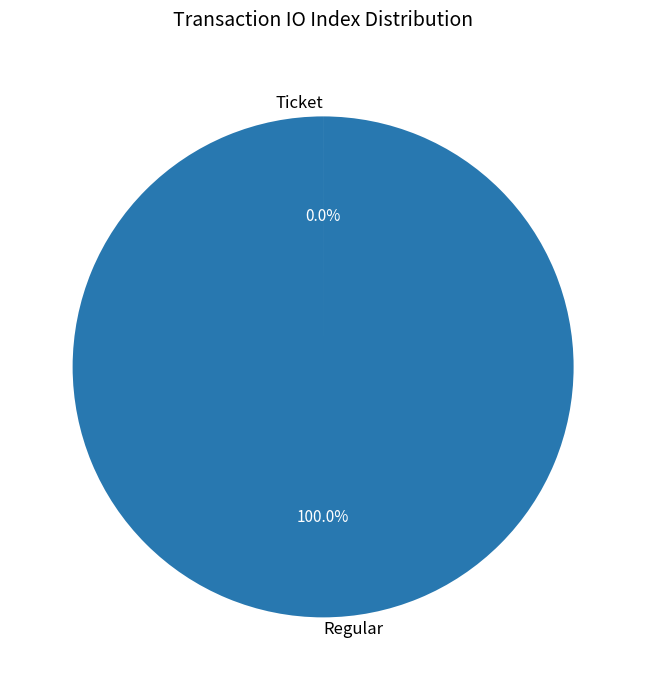

To the nearest percent, what is the difference between the largest and smallest slice percentages?

100%